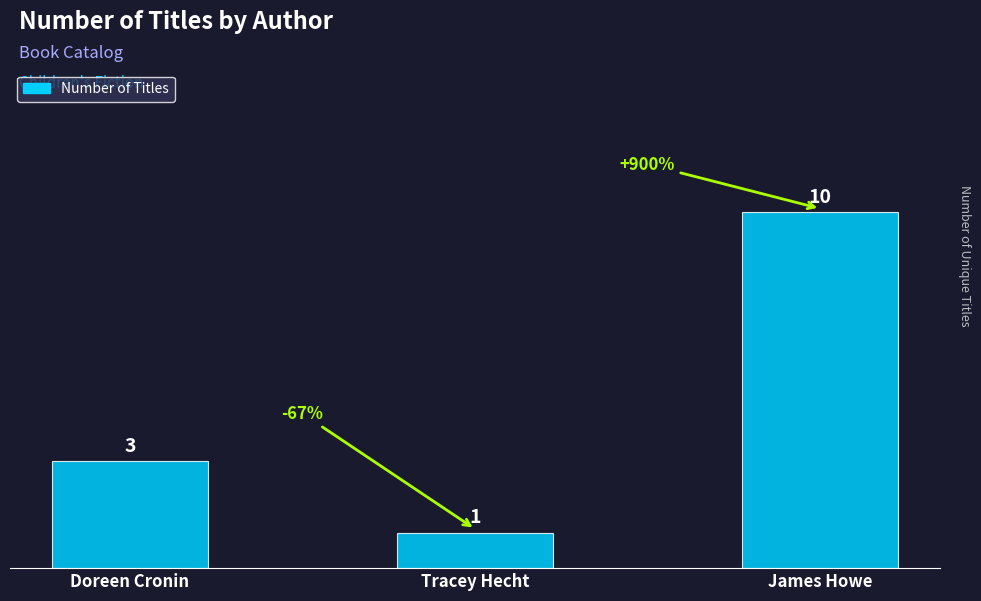

How many data points are less than 3?

1